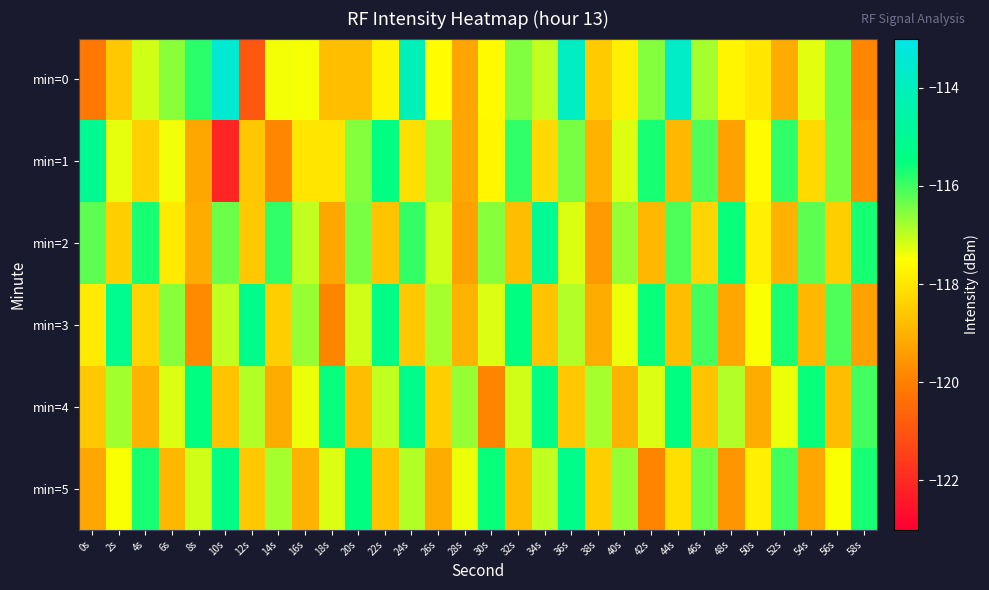

Rank the series at 54s from lowest to highest value.

min=5, min=3, min=1, min=0, min=2, min=4